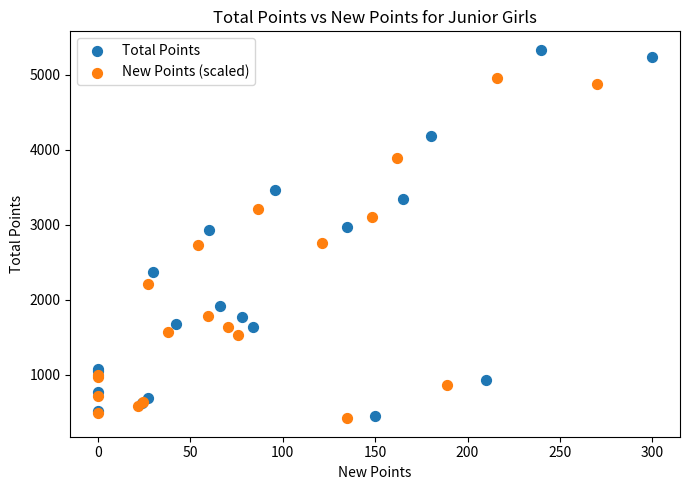

Which series has the widest spread of Y values?

Total Points